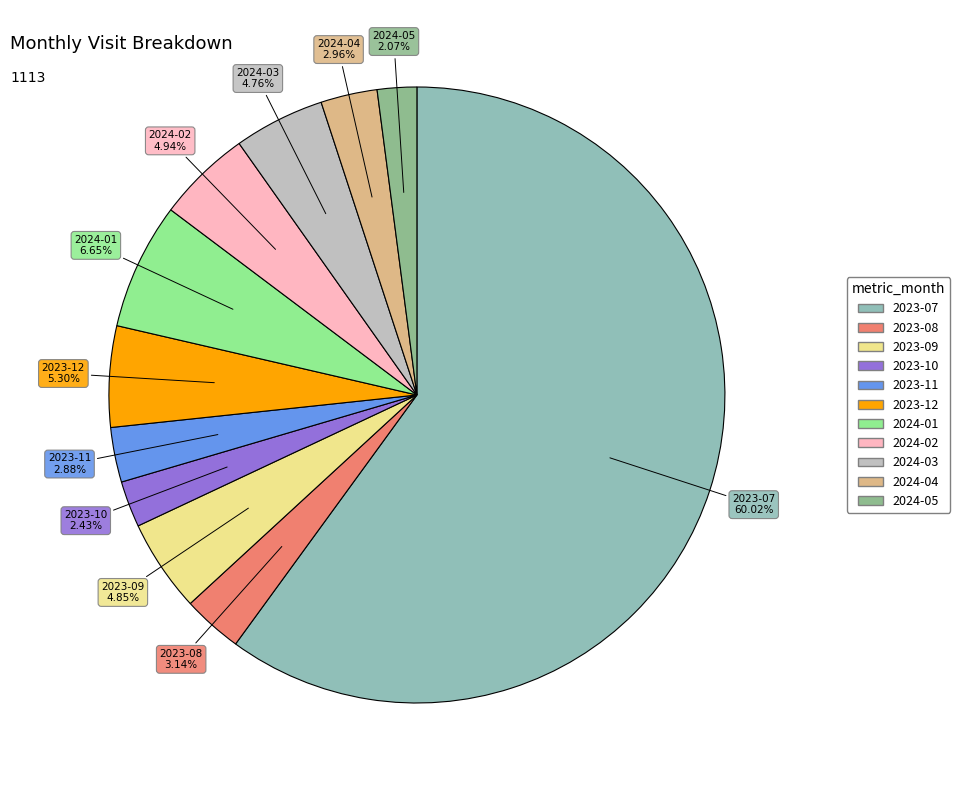

What percentage do 2023-09 and 2024-01 together represent?

11.5%